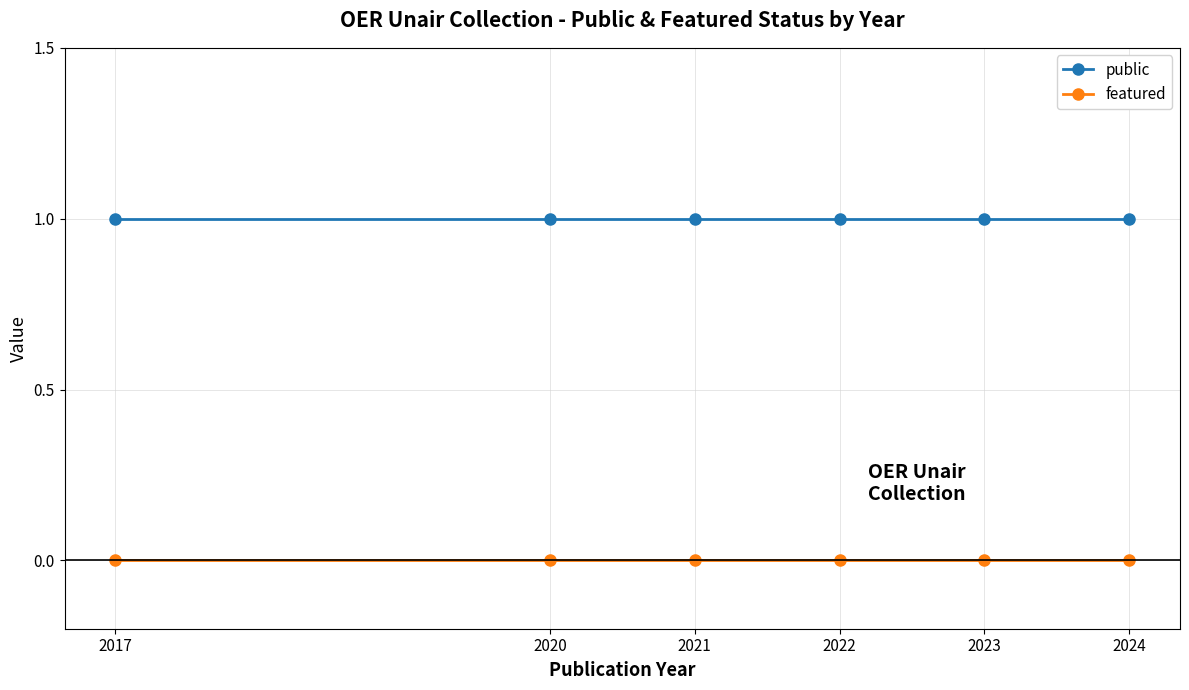

True or false: public has more than 2 interior local peaks.

False